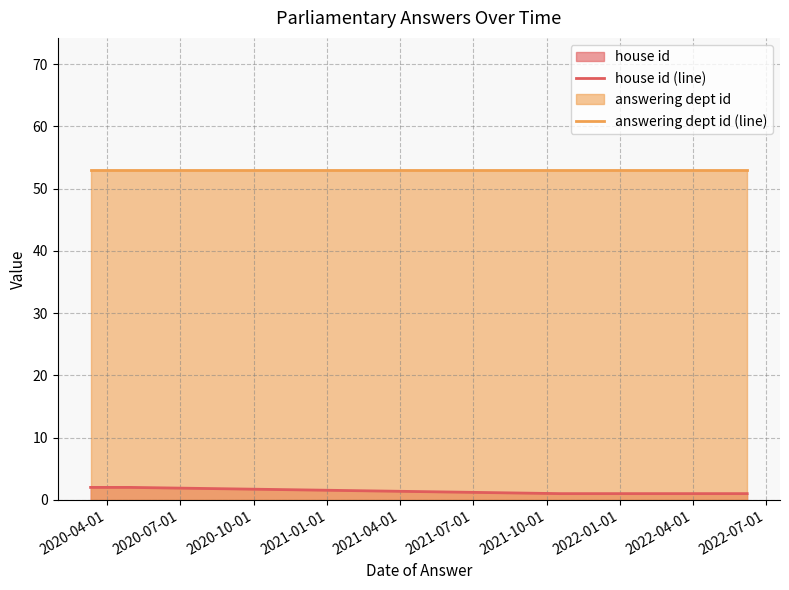

Does the chart display data point markers on the line(s)?

No